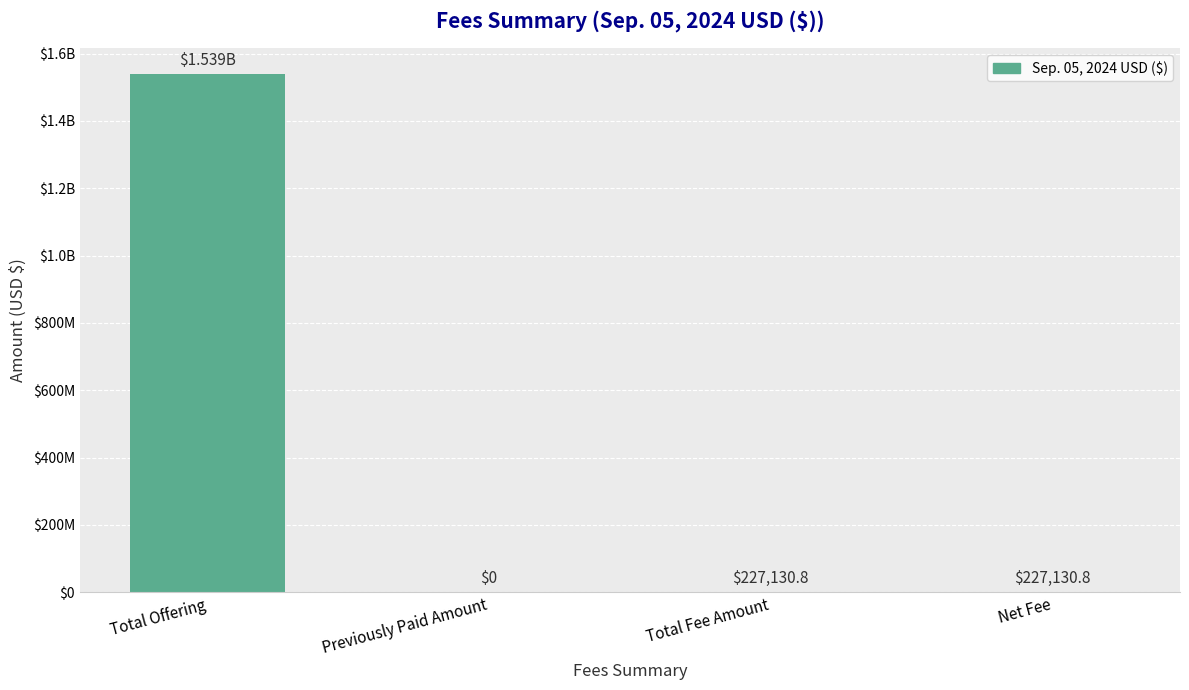

How many series are shown in this chart?

1